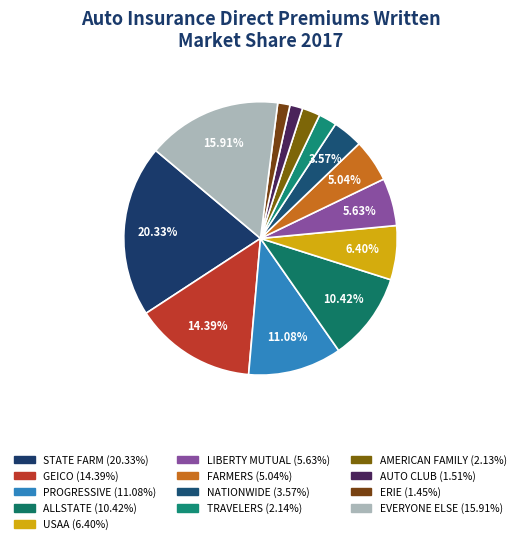

Count the number of slices in the pie.

13